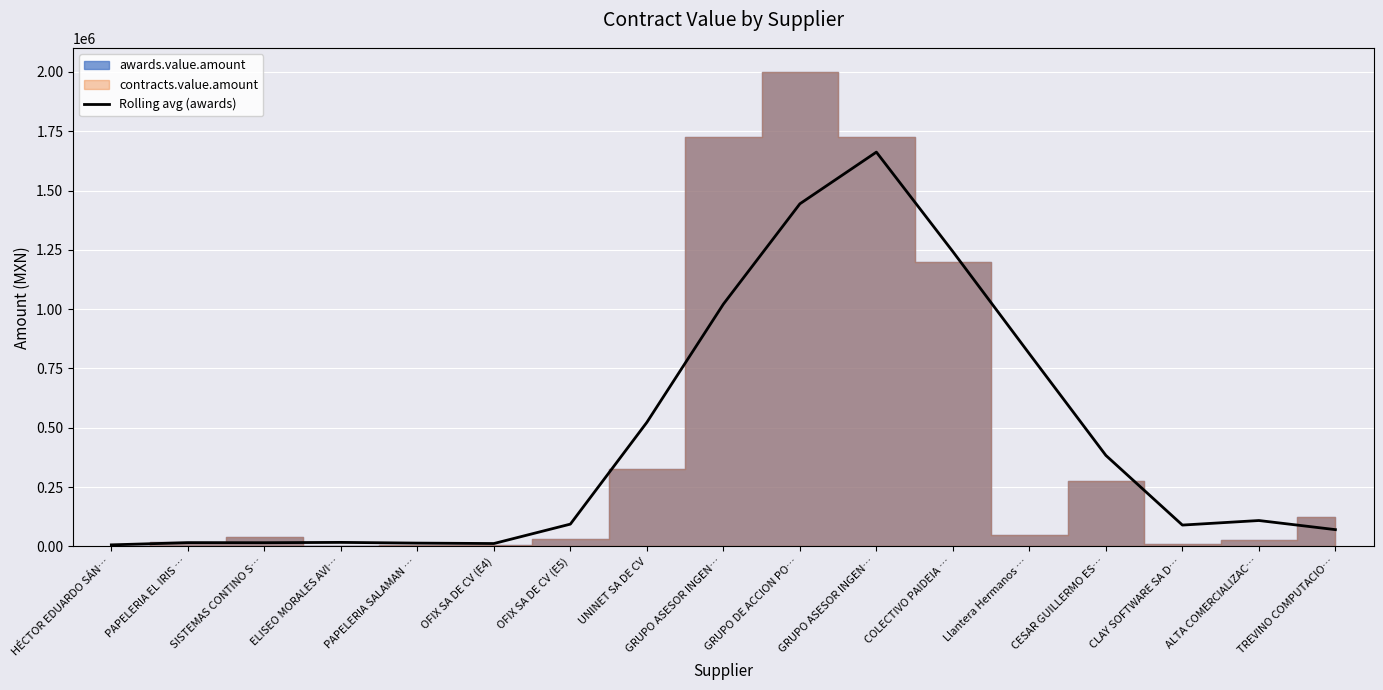

The chart shows a value of 261882.4 at UNINET SA DE CV. True or false?

False